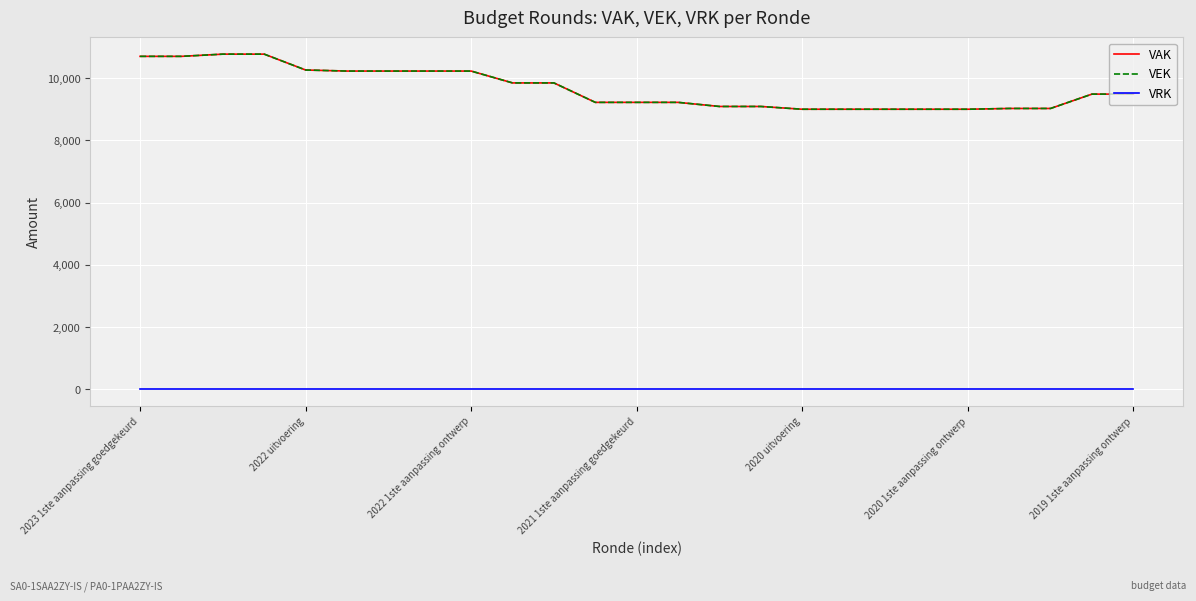

Is this an area chart (filled region under the line)?

No